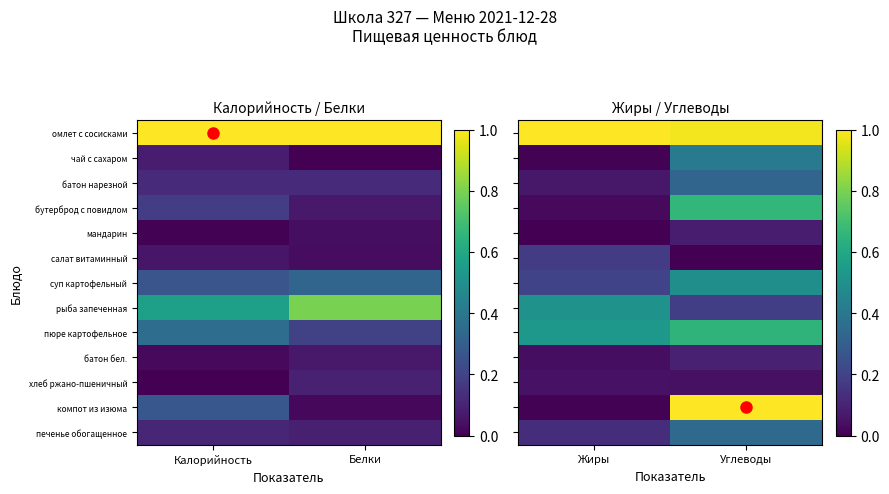

Is the value of печенье обогащенное at Жиры greater than the value of салат витаминный at Углеводы?

Yes